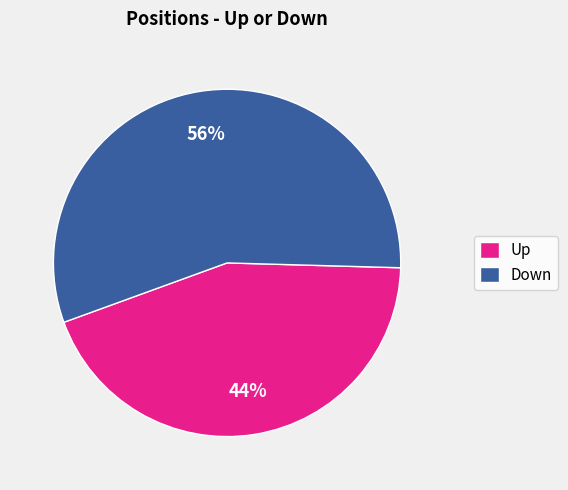

Which category accounts for the majority?

Down